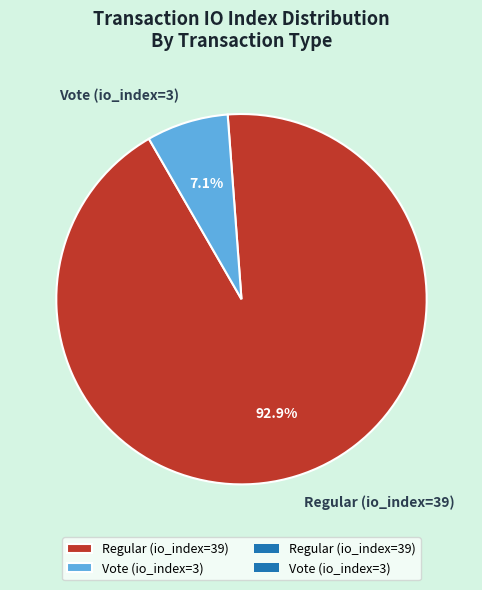

To the nearest percent, what is the combined percentage of Vote (io_index=3) and Regular (io_index=39)?

100%